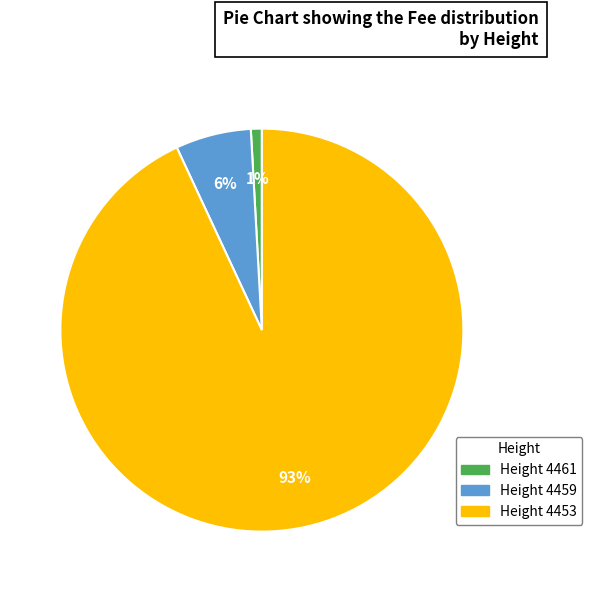

Count the number of slices in the pie.

3